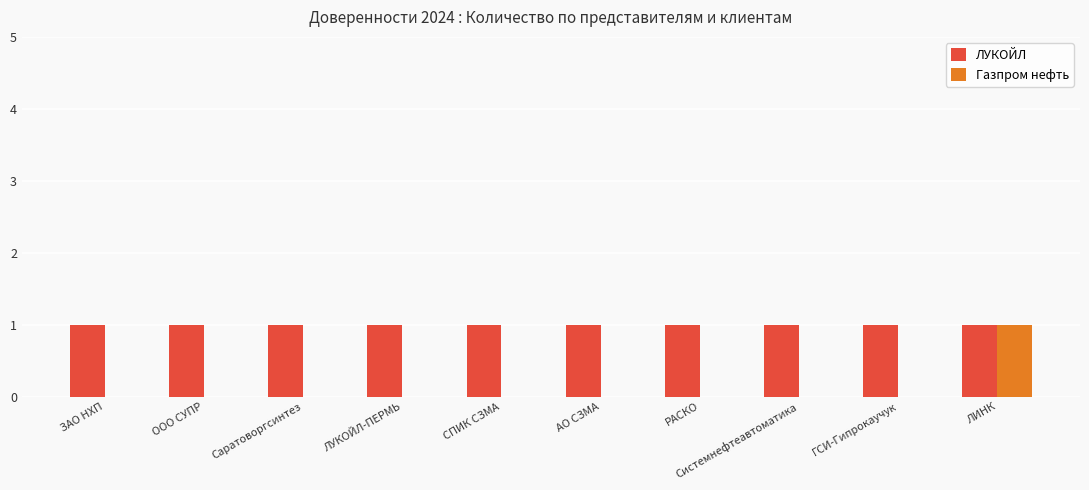

Count the number of categories in the chart.

10